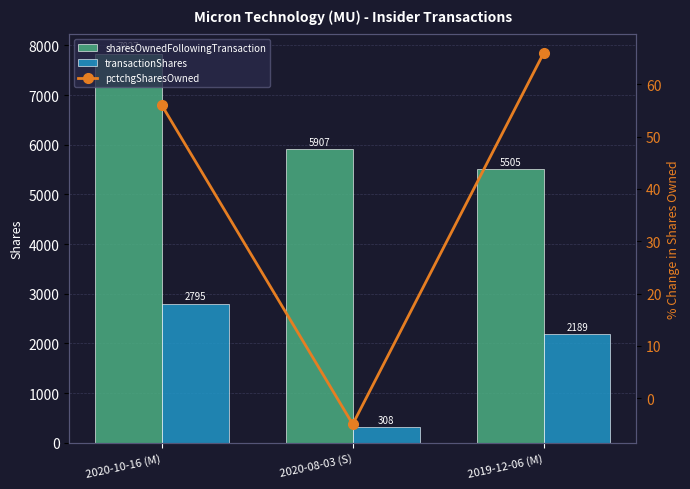

Which label corresponds to the largest value in the chart?

2020-10-16 (M)